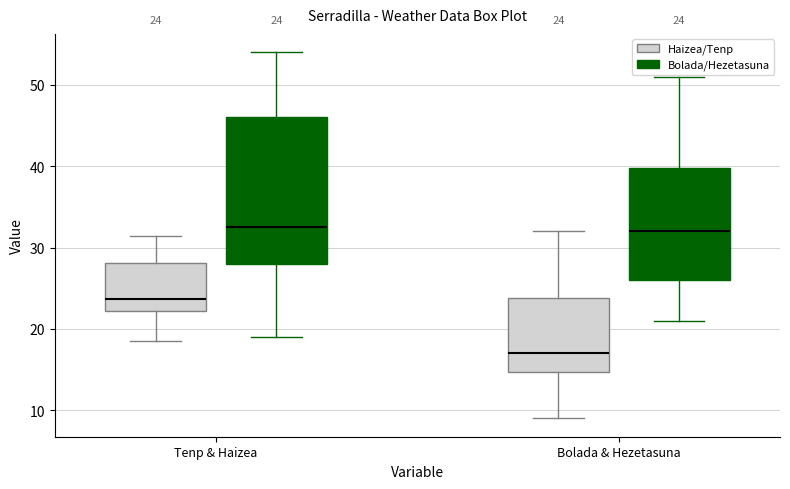

Comparing the boxes themselves (not the whiskers), which one is the tallest?

Tenp & Haizea (Bolada/Hezetasuna)